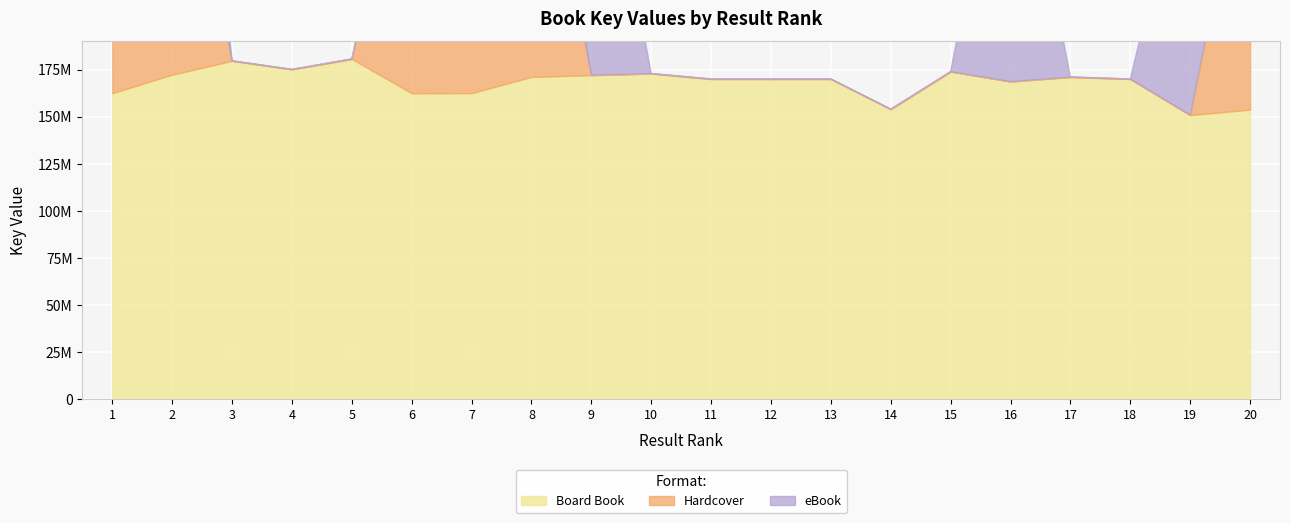

Which series changed the most between 18 and 20?

Hardcover